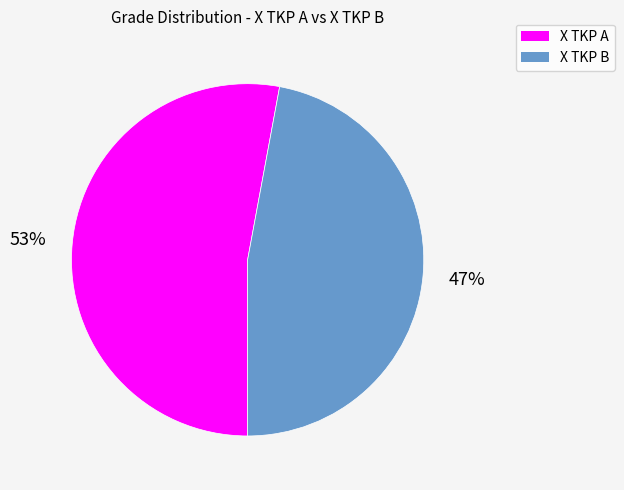

To the nearest percent, what is the average slice percentage?

50%